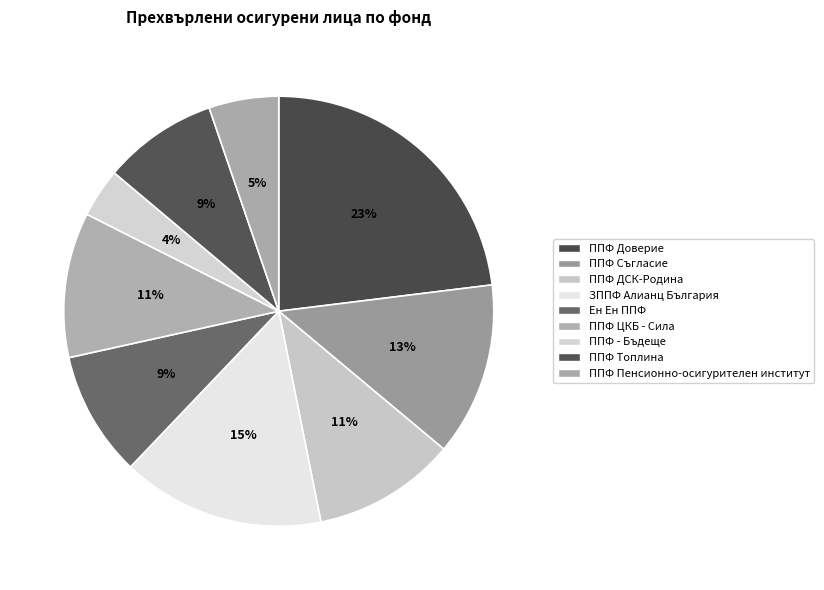

Does ППФ ЦКБ - Сила account for over 50% of the chart?

No